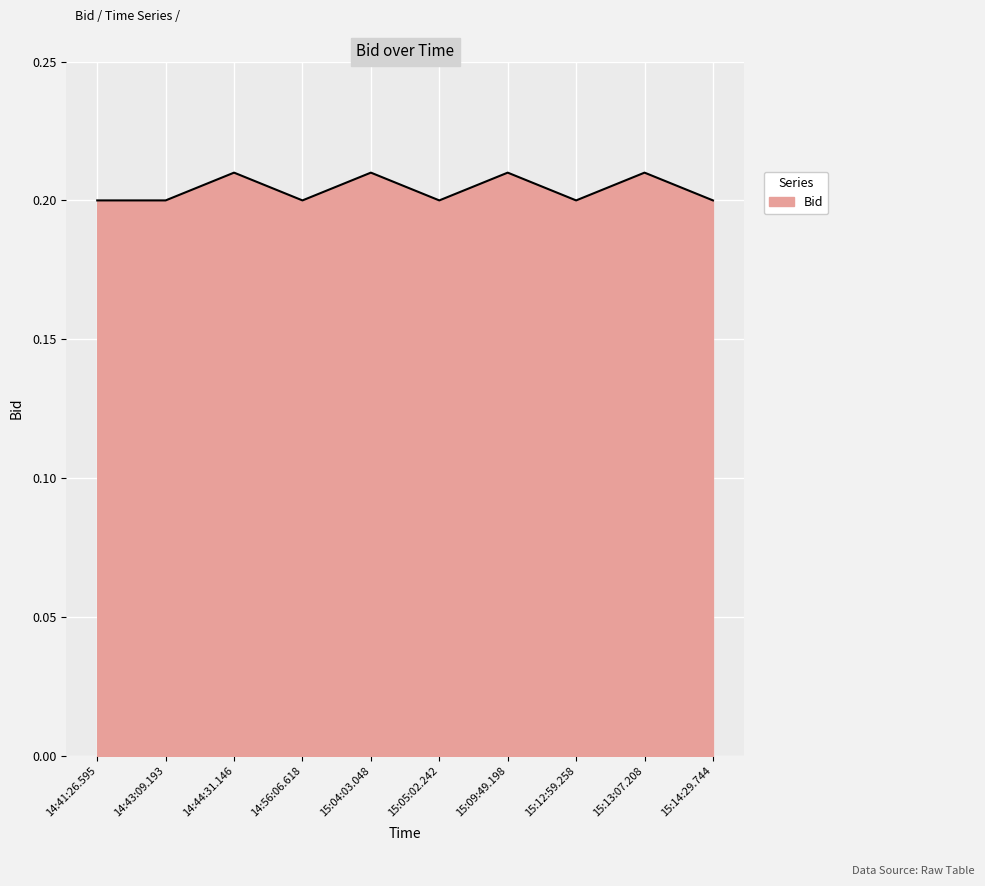

The chart shows a value of 0.2 at 15:12:59.258. True or false?

True